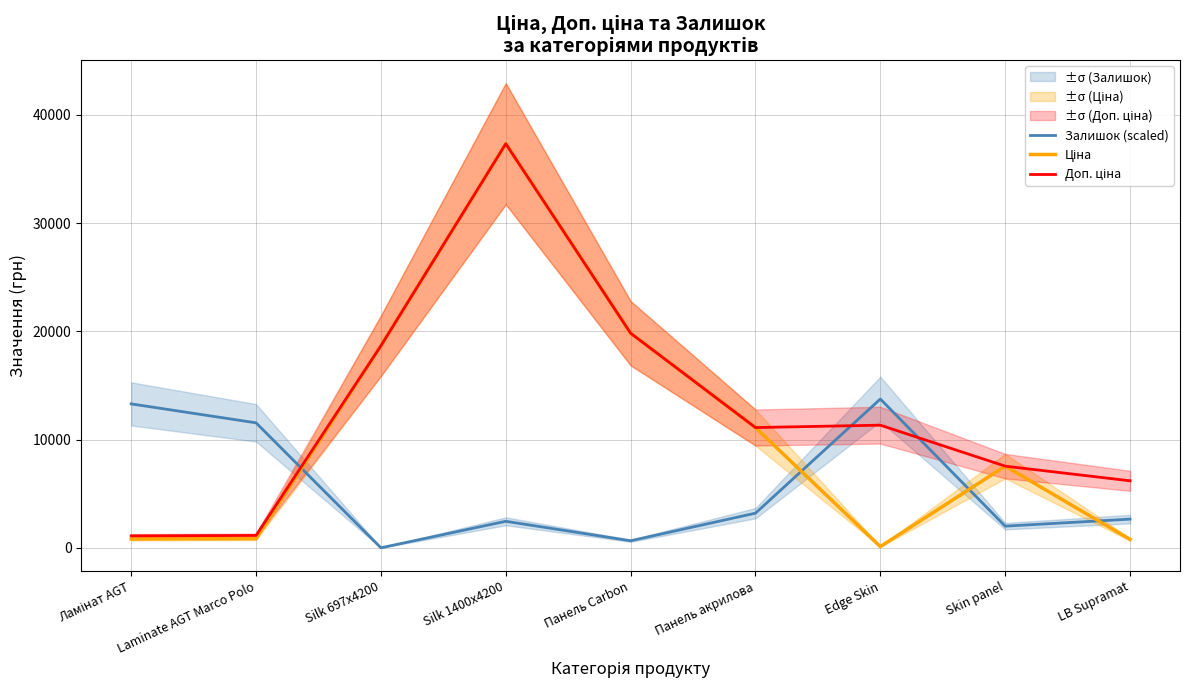

Between Ламінат AGT and Edge Skin, which series saw the biggest shift?

Доп. ціна